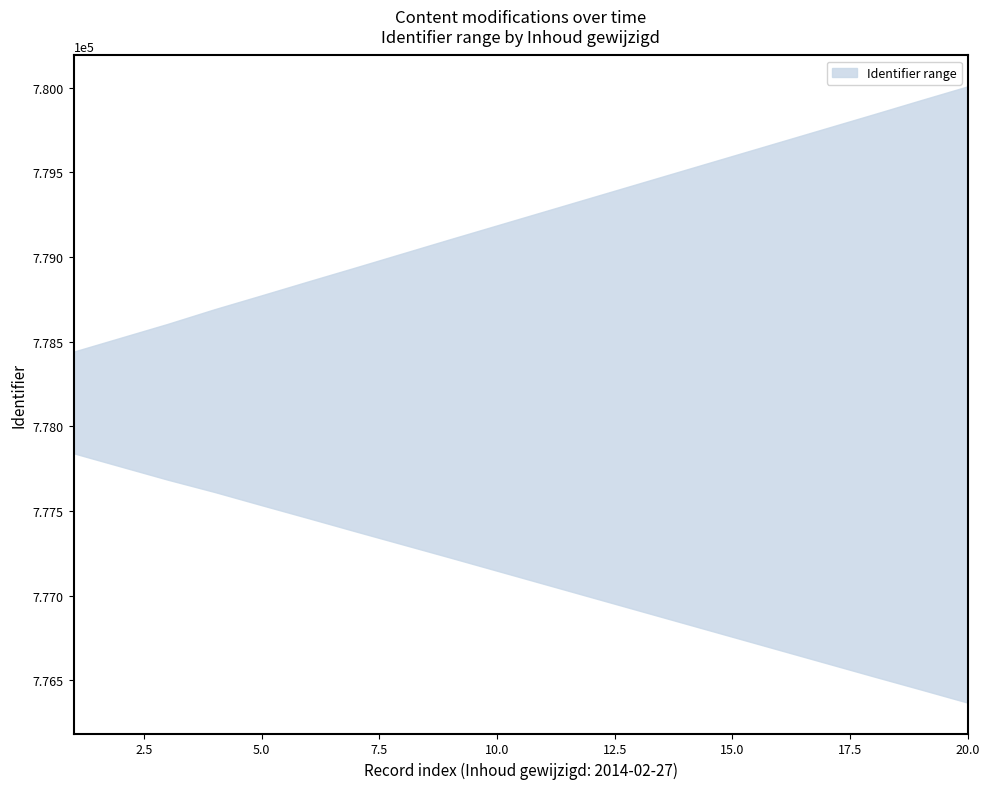

True or false: upper and lower cross at least once.

False